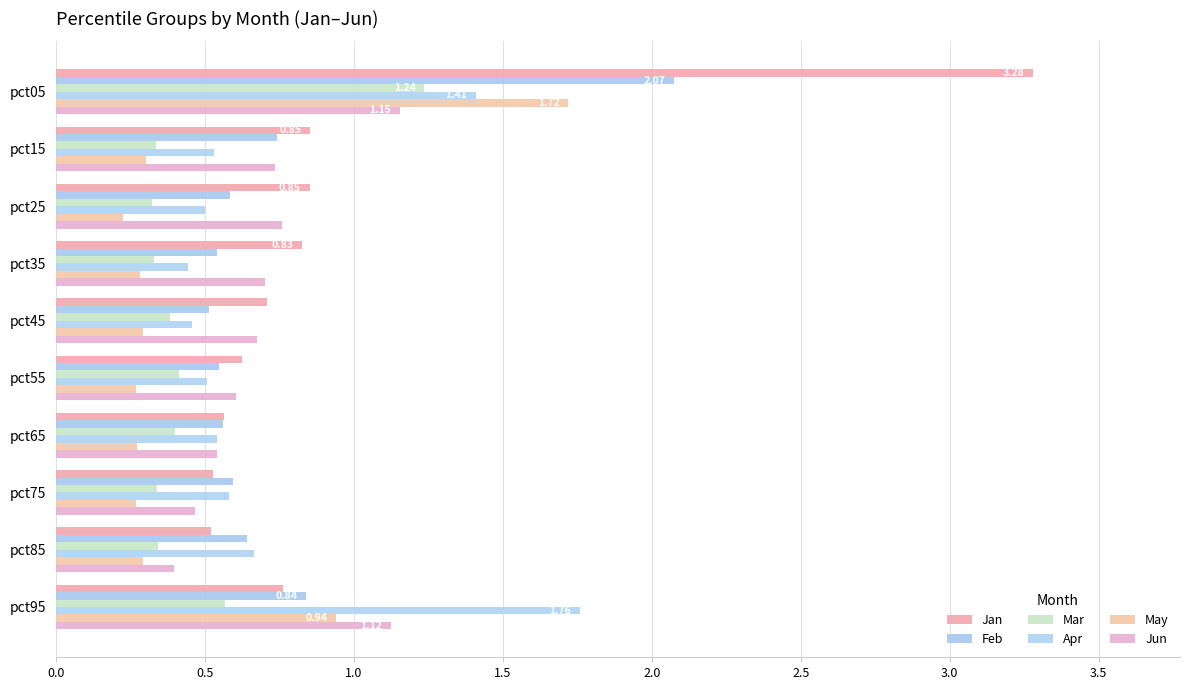

Count the number of categories in the chart.

10